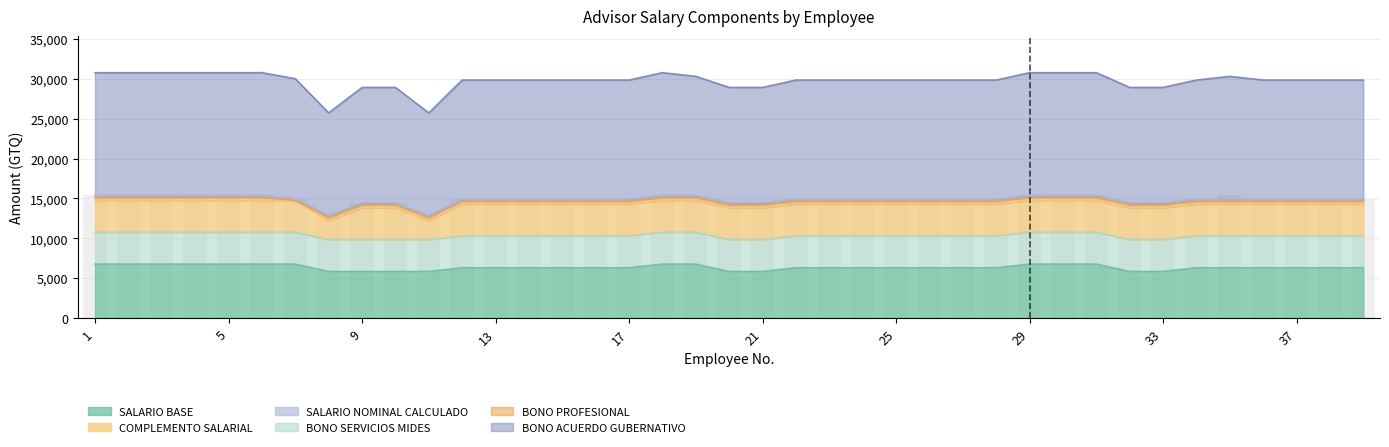

What is the highest value of the BONO ACUERDO GUBERNATIVO series?

250